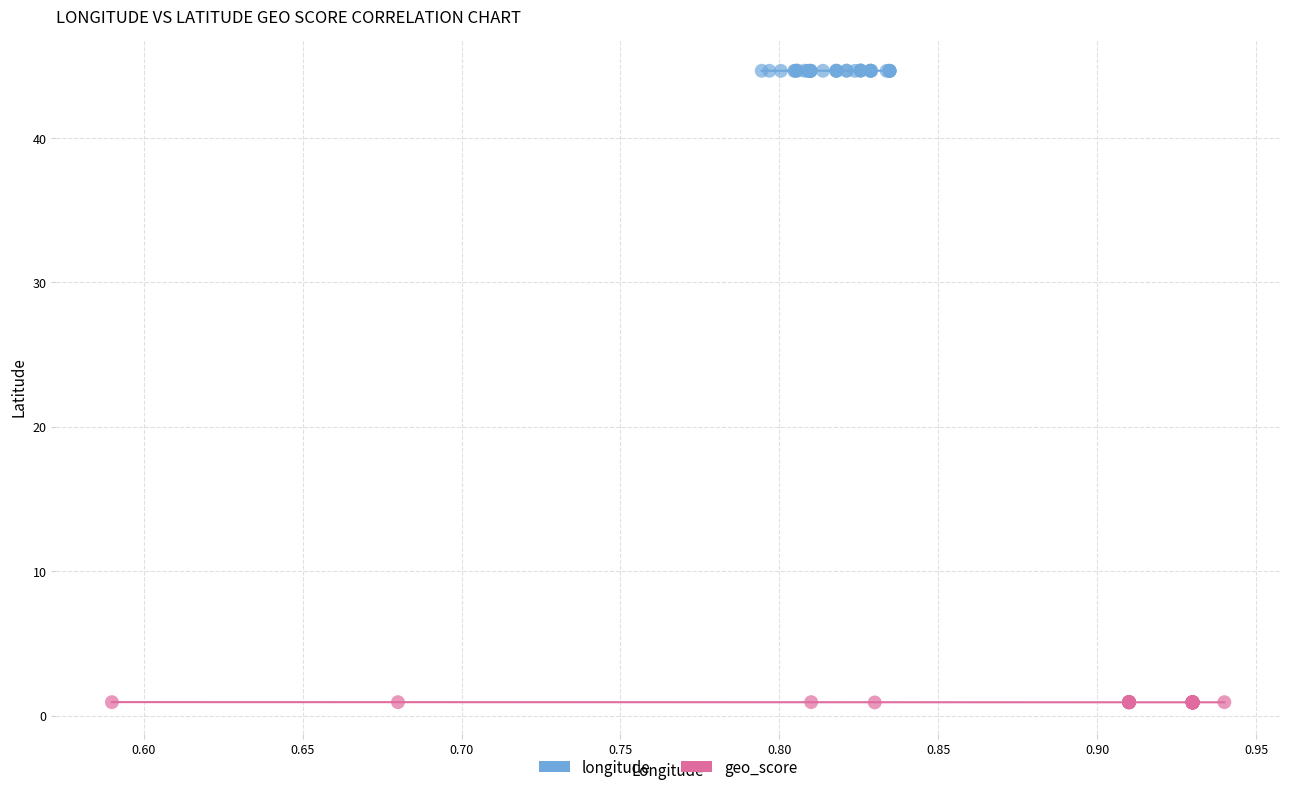

Which series reaches the minimum Y coordinate?

geo_score